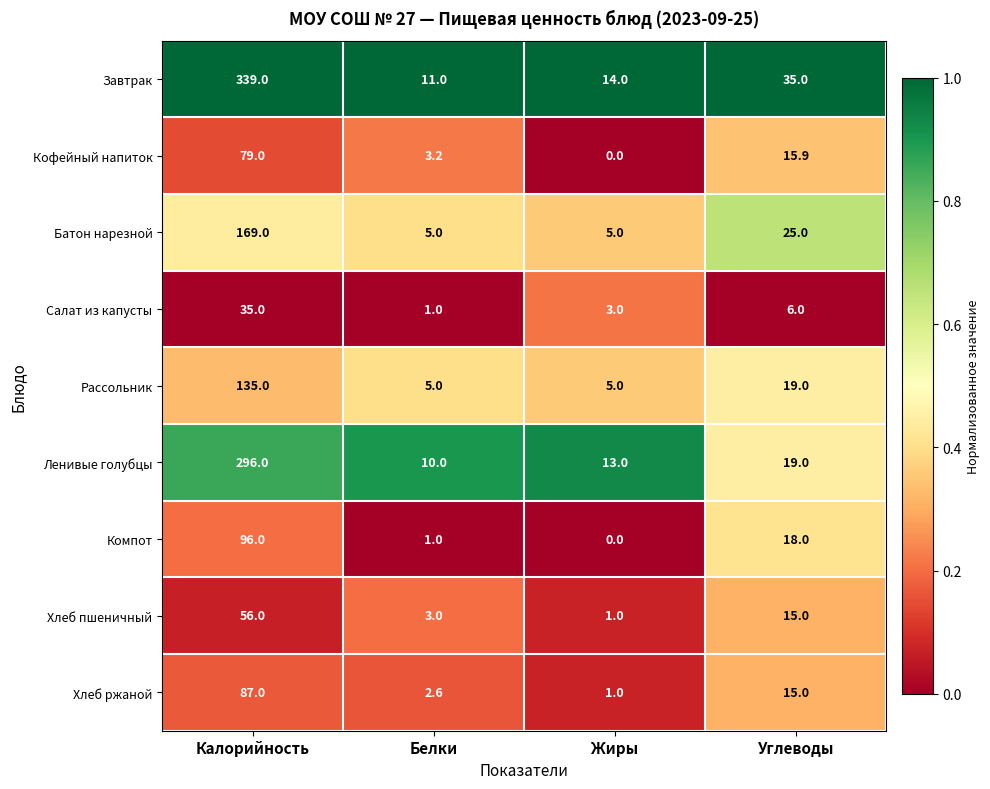

List the series in order of their peak value, highest first.

Завтрак, Ленивые голубцы, Батон нарезной, Рассольник, Компот, Хлеб ржаной, Кофейный напиток, Хлеб пшеничный, Салат из капусты